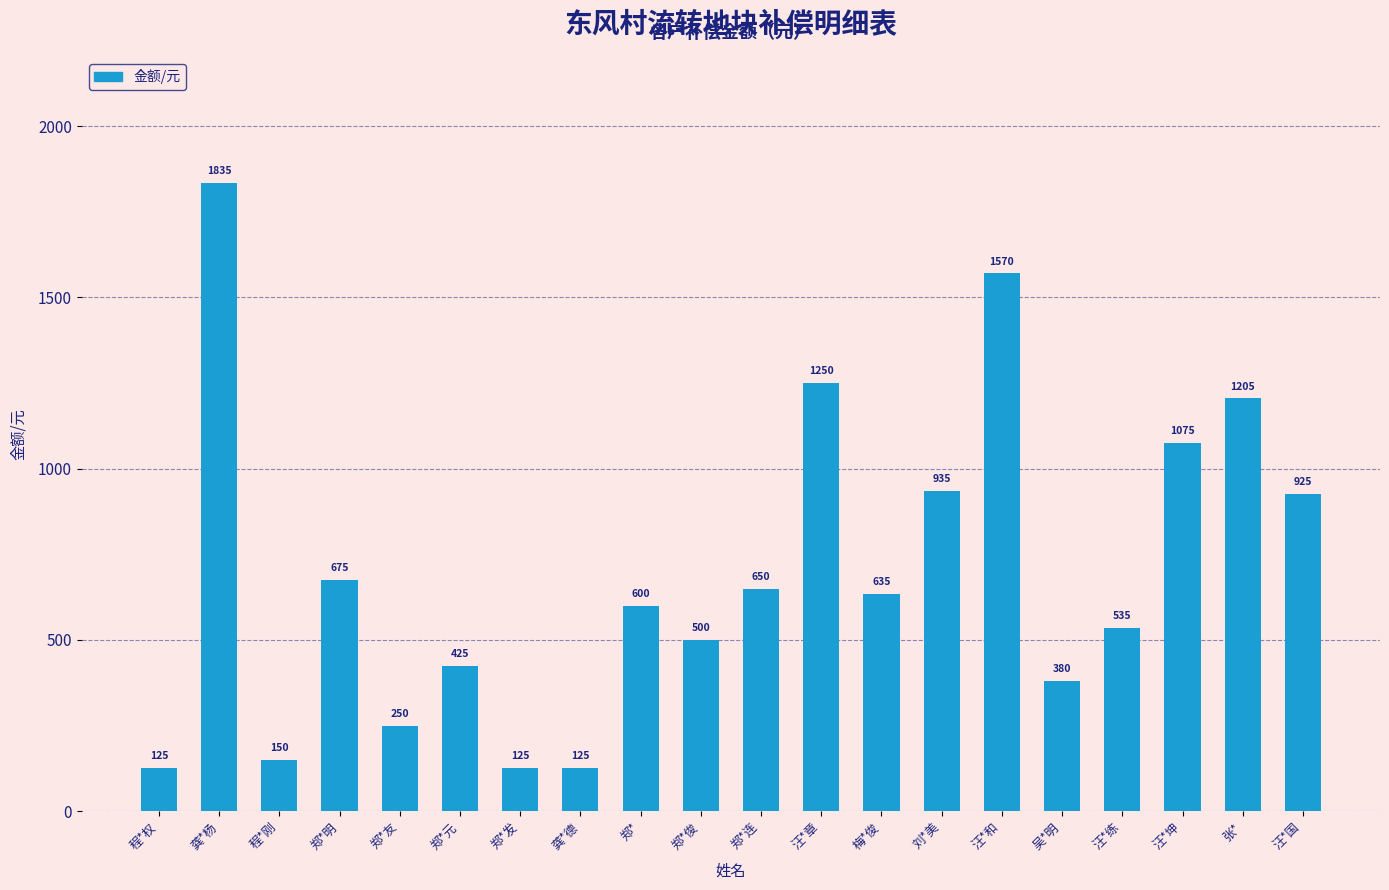

Reading left to right, extract all data points from this chart.

程*权=125	龚*杨=1835	程*刚=150	郑*明=675	郑*友=250	郑*元=425	郑*发=125	龚*德=125	郑*=600	郑*俊=500	郑*连=650	汪*章=1250	梅*俊=635	刘*美=935	汪*和=1570	吴*明=380	汪*练=535	汪*坤=1075	张*=1205	汪*国=925